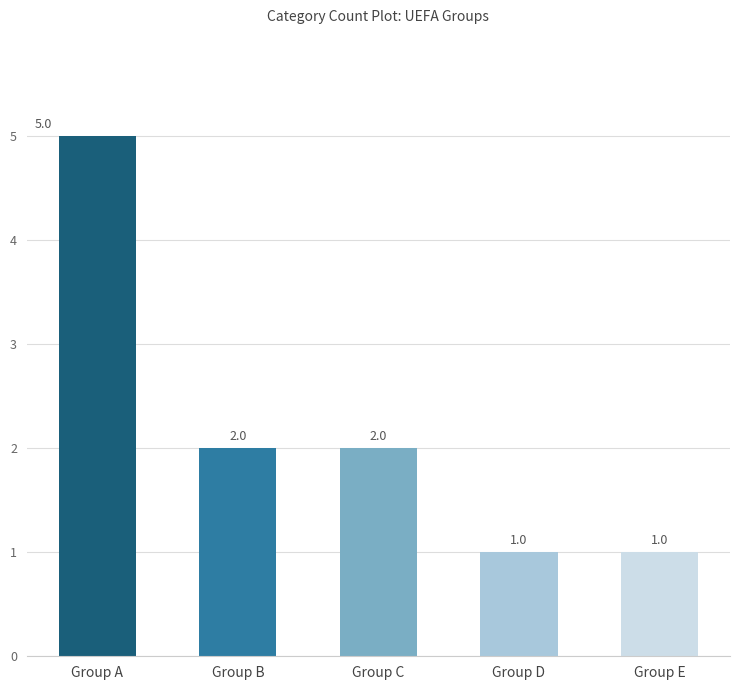

How many bars are there in total?

5